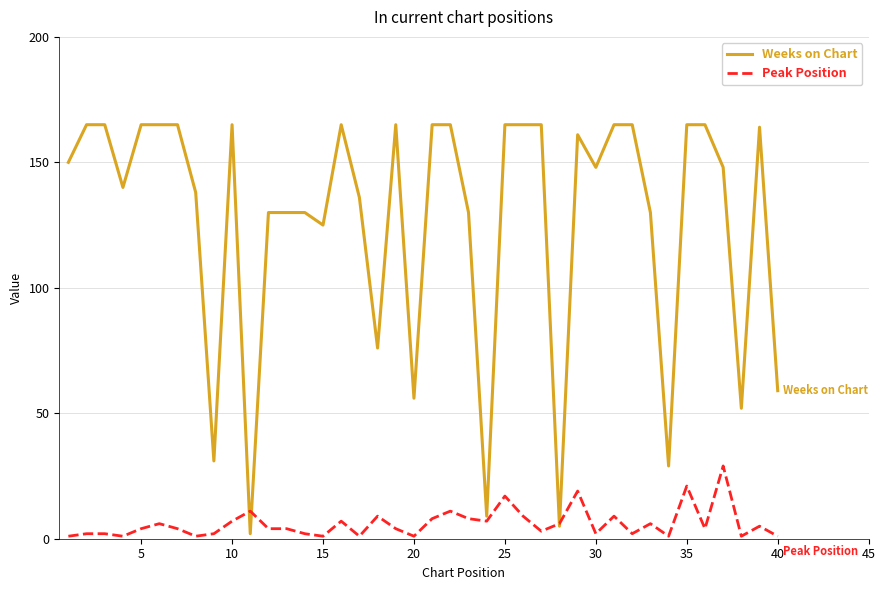

What is the maximum value for Weeks on Chart?

165